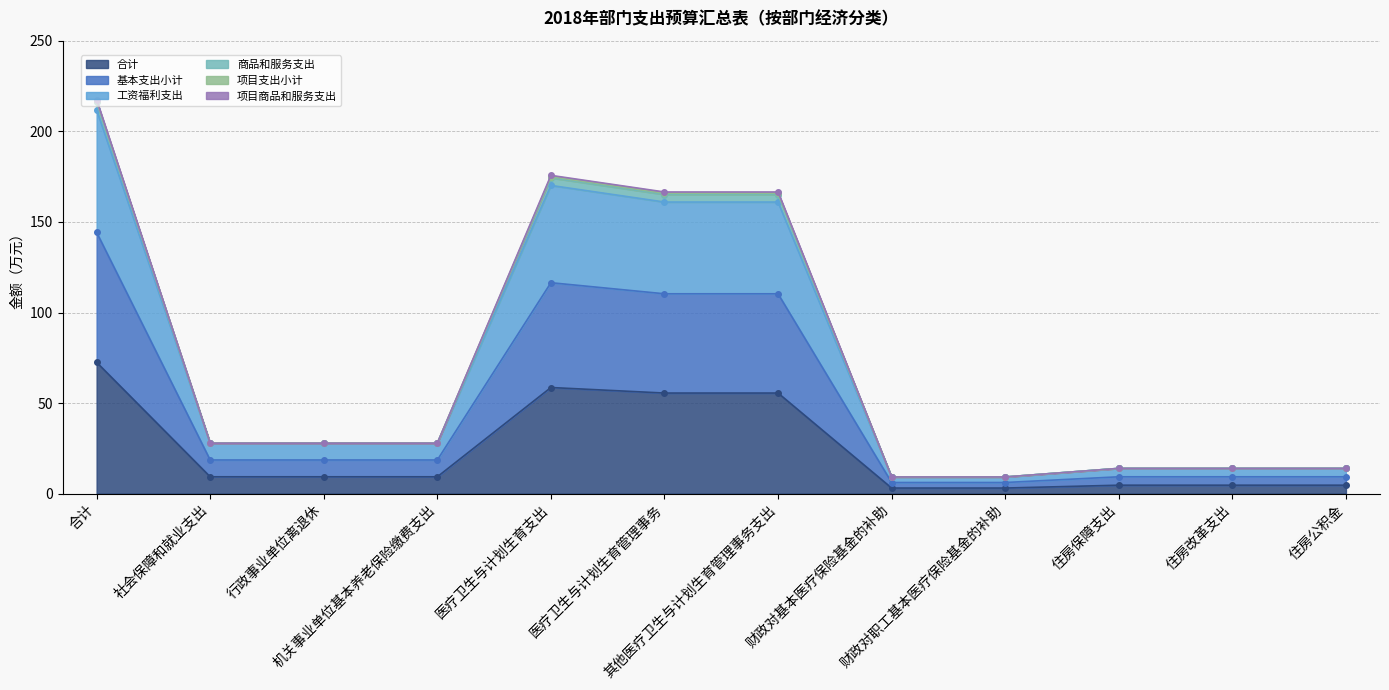

Is the value of 项目支出小计 at 住房公积金 greater than the value of 项目商品和服务支出 at 医疗卫生与计划生育管理事务?

No